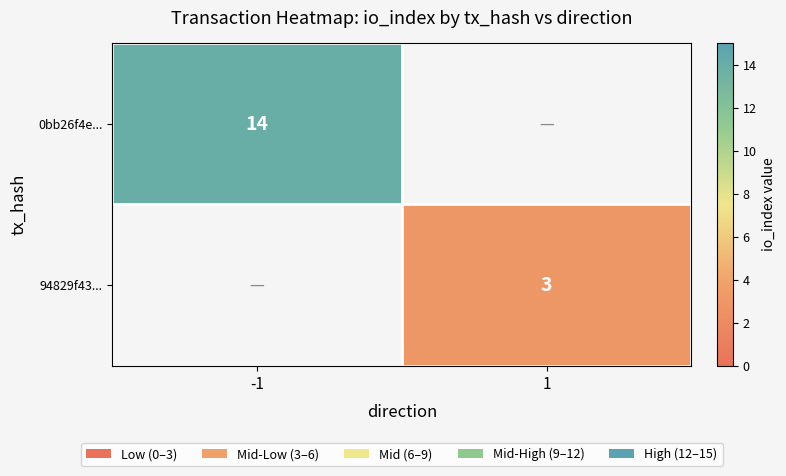

The 94829f43... series shows 5 at 1. True or false?

False